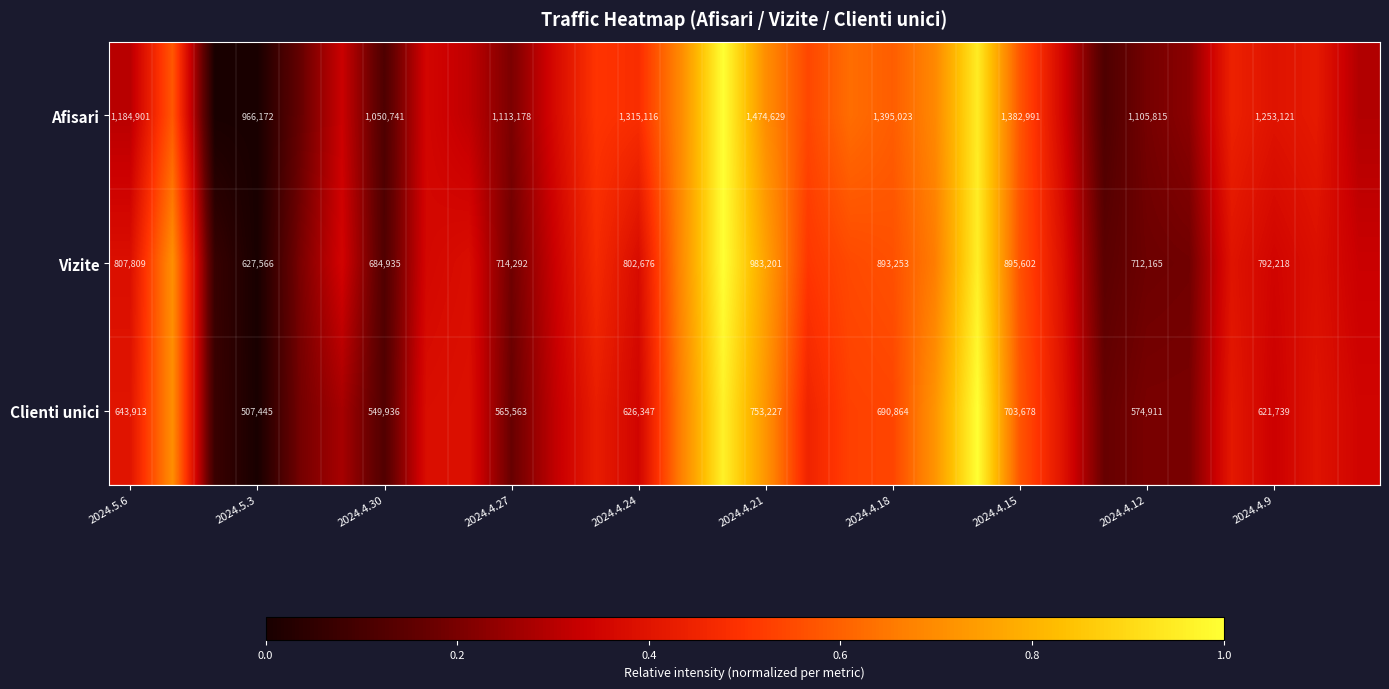

Which series changed the most between 2024.4.30 and 2024.4.15?

Afisari